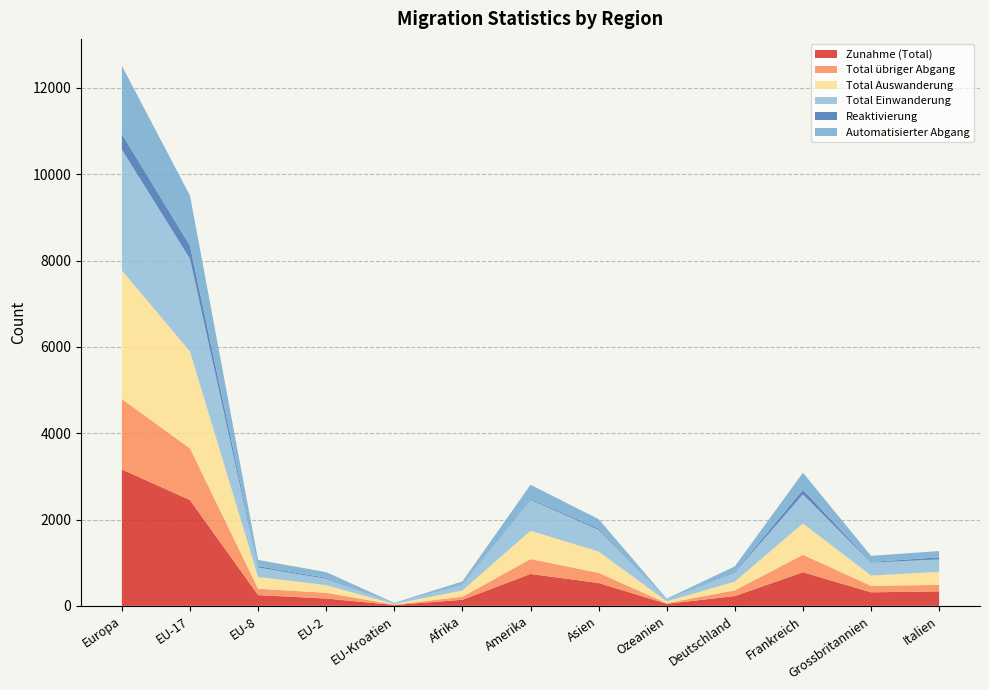

Reading left to right, extract all data points from this chart.

Zunahme (Total): Europa=3160	EU-17=2451	EU-8=249	EU-2=170	EU-Kroatien=19	Afrika=141	Amerika=739	Asien=530	Ozeanien=47	Deutschland=227	Frankreich=779	Grossbritannien=314	Italien=335
Total übriger Abgang: Europa=1628	EU-17=1199	EU-8=148	EU-2=132	EU-Kroatien=11	Afrika=70	Amerika=345	Asien=235	Ozeanien=16	Deutschland=133	Frankreich=405	Grossbritannien=150	Italien=151
Total Auswanderung: Europa=2985	EU-17=2242	EU-8=272	EU-2=177	EU-Kroatien=13	Afrika=145	Amerika=656	Asien=493	Ozeanien=40	Deutschland=202	Frankreich=726	Grossbritannien=239	Italien=303
Total Einwanderung: Europa=2797	EU-17=2149	EU-8=220	EU-2=150	EU-Kroatien=18	Afrika=132	Amerika=717	Asien=501	Ozeanien=46	Deutschland=209	Frankreich=672	Grossbritannien=299	Italien=288
Reaktivierung: Europa=363	EU-17=302	EU-8=29	EU-2=20	EU-Kroatien=1	Afrika=9	Amerika=22	Asien=29	Ozeanien=1	Deutschland=18	Frankreich=107	Grossbritannien=15	Italien=47
Automatisierter Abgang: Europa=1576	EU-17=1163	EU-8=146	EU-2=132	EU-Kroatien=7	Afrika=69	Amerika=326	Asien=221	Ozeanien=16	Deutschland=127	Frankreich=396	Grossbritannien=142	Italien=146